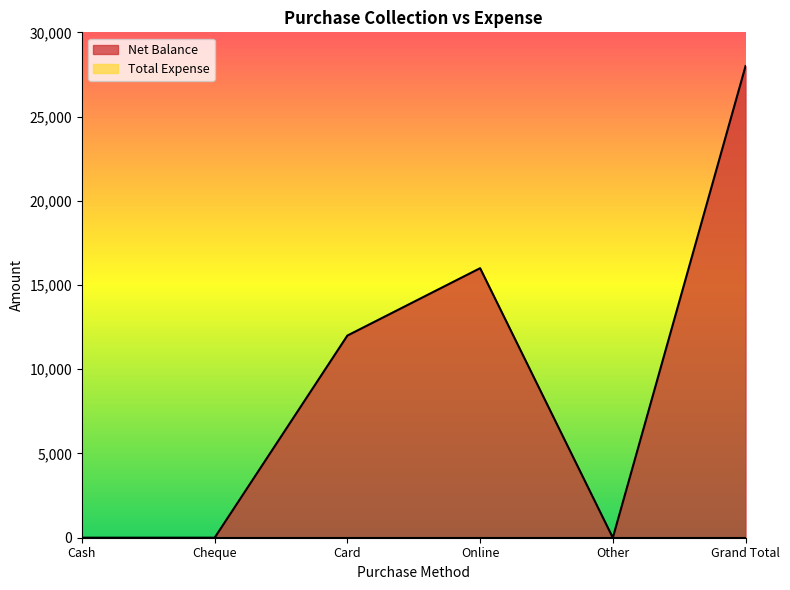

Count the values in the range 0 to 16000.

5